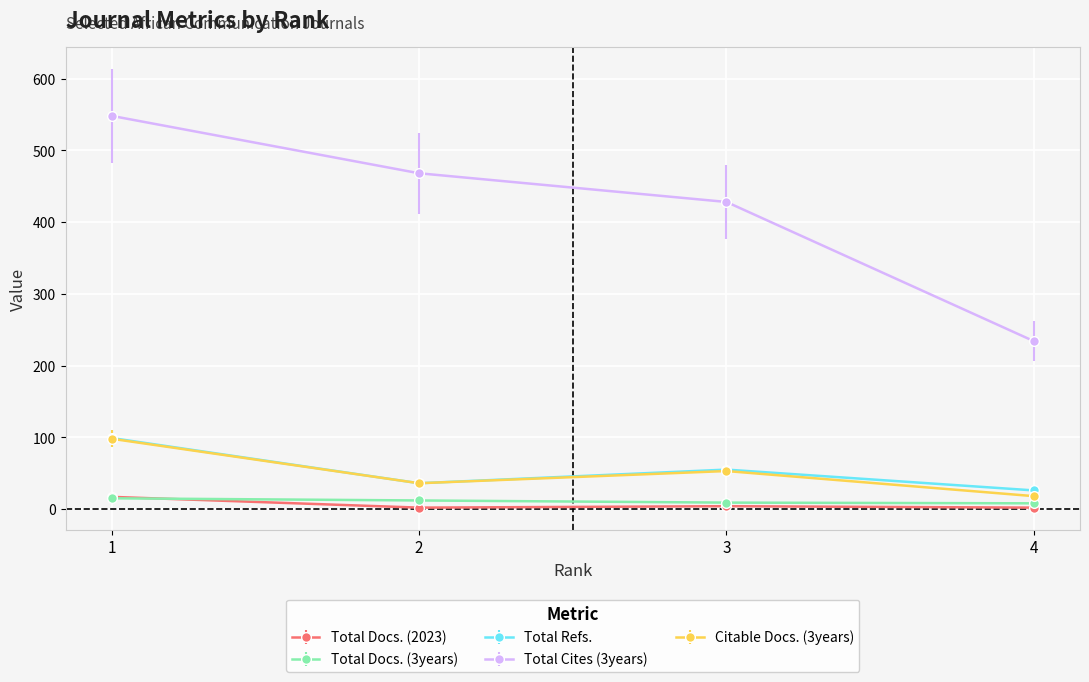

What is the value of the Total Docs. (3years) point at the 1st from the left?

15